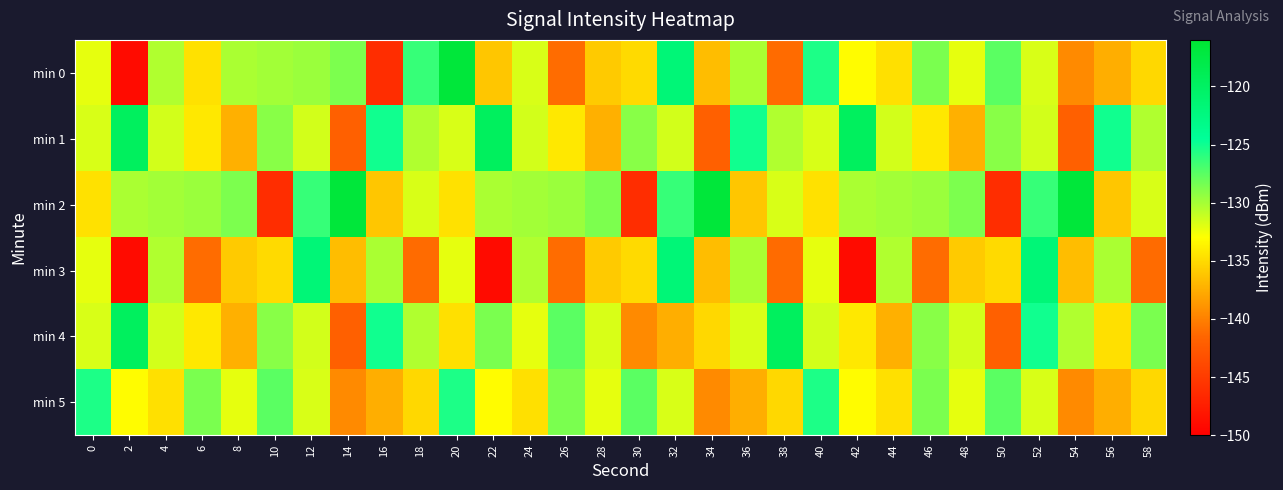

Count the number of categories in the chart.

30